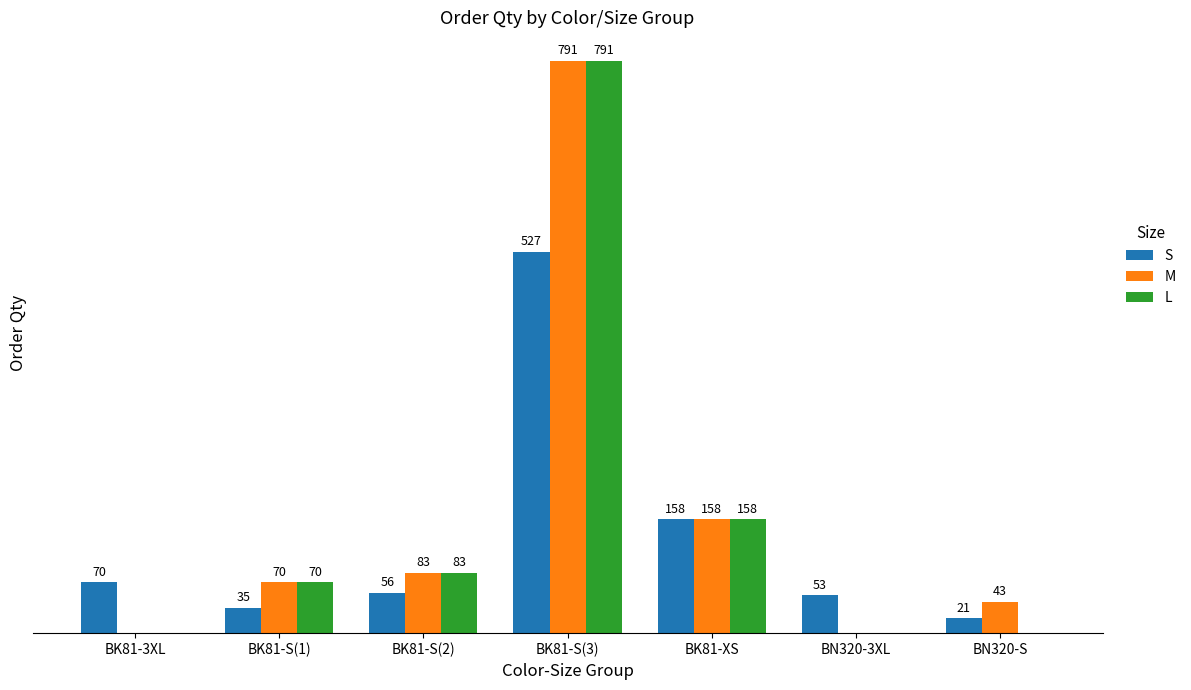

At which label does L reach its peak?

BK81-S(3)